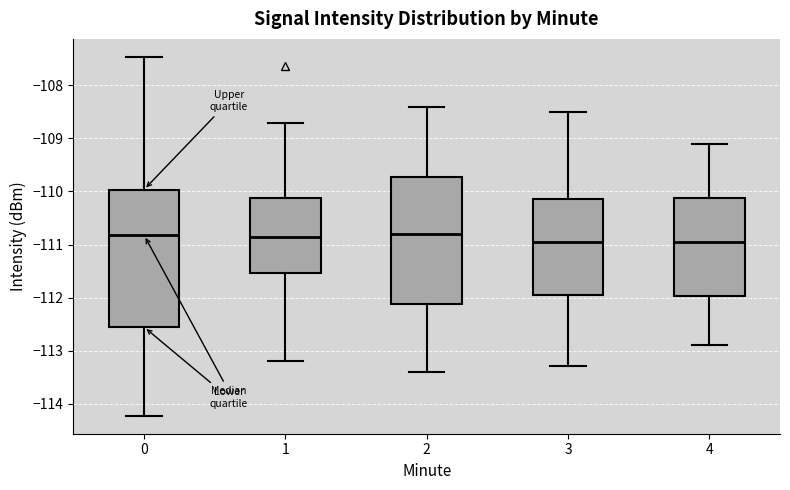

Which box is the tallest, from its lower edge to its upper edge?

0